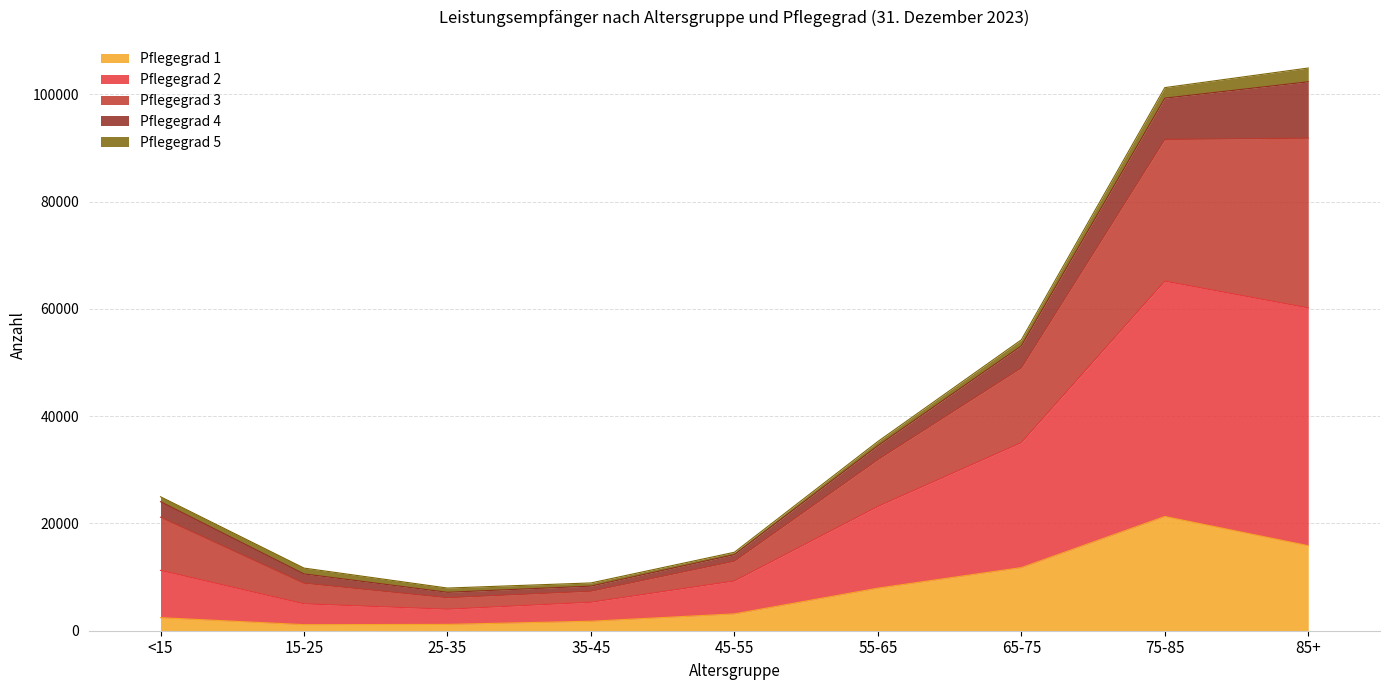

The Pflegegrad 1 series shows 2540 at 35-45. True or false?

False